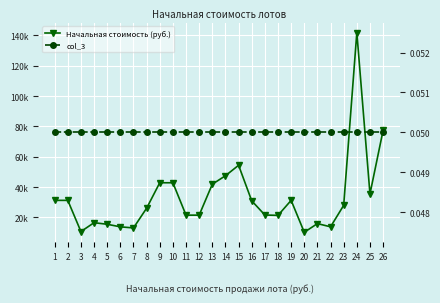

True or false: col_3 has more than 1 interior local peaks.

False